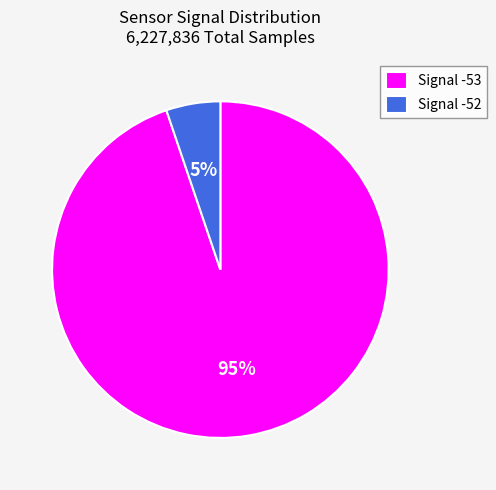

To the nearest percent, what is the average slice percentage?

50%